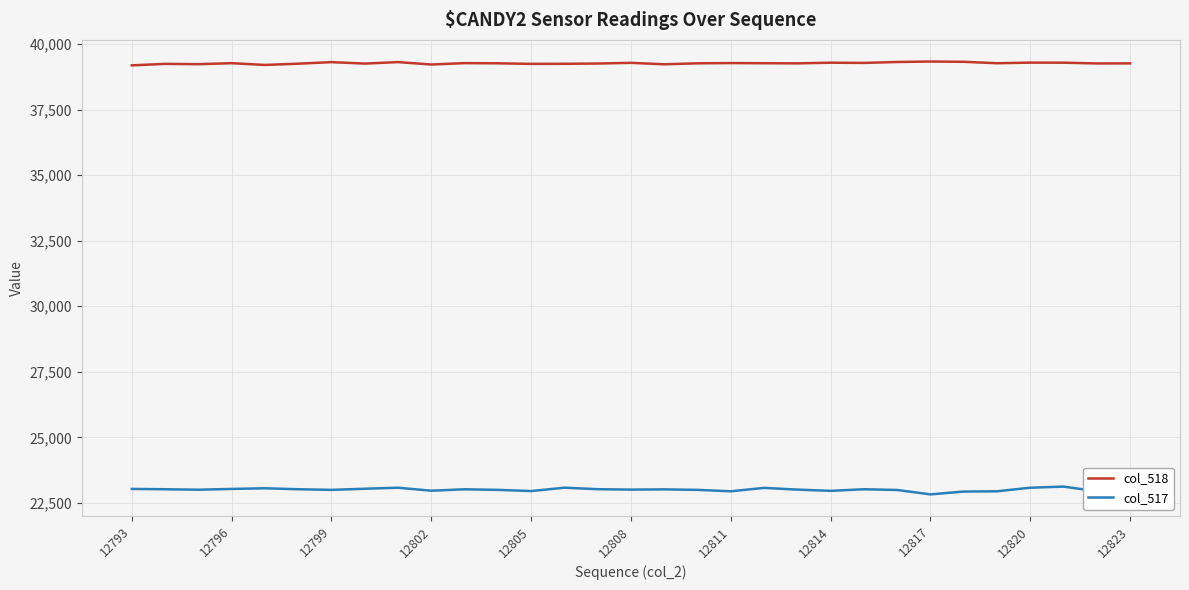

What is the lowest value of the col_518 series?

39183